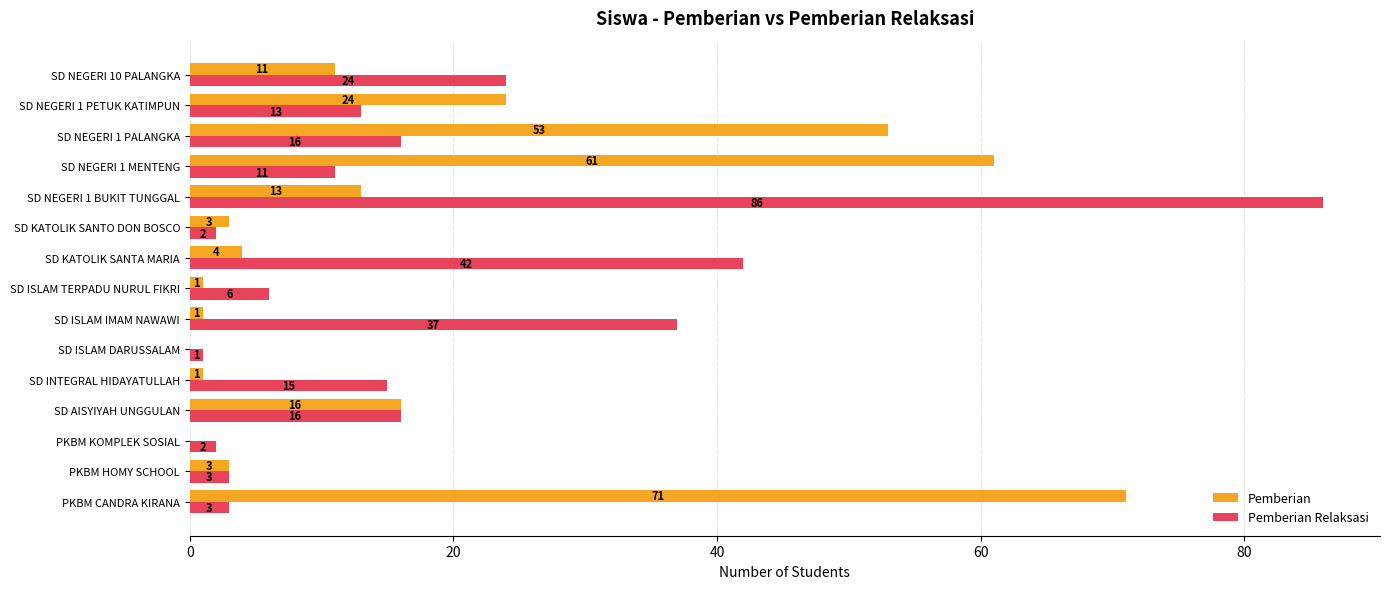

What value does the Pemberian Relaksasi series have at SD ISLAM IMAM NAWAWI?

37